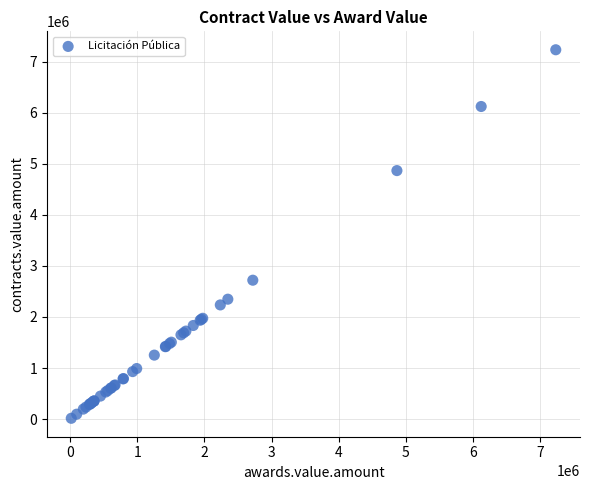

What Y value in the scatter plot is closest to 3624875?

2720232.3